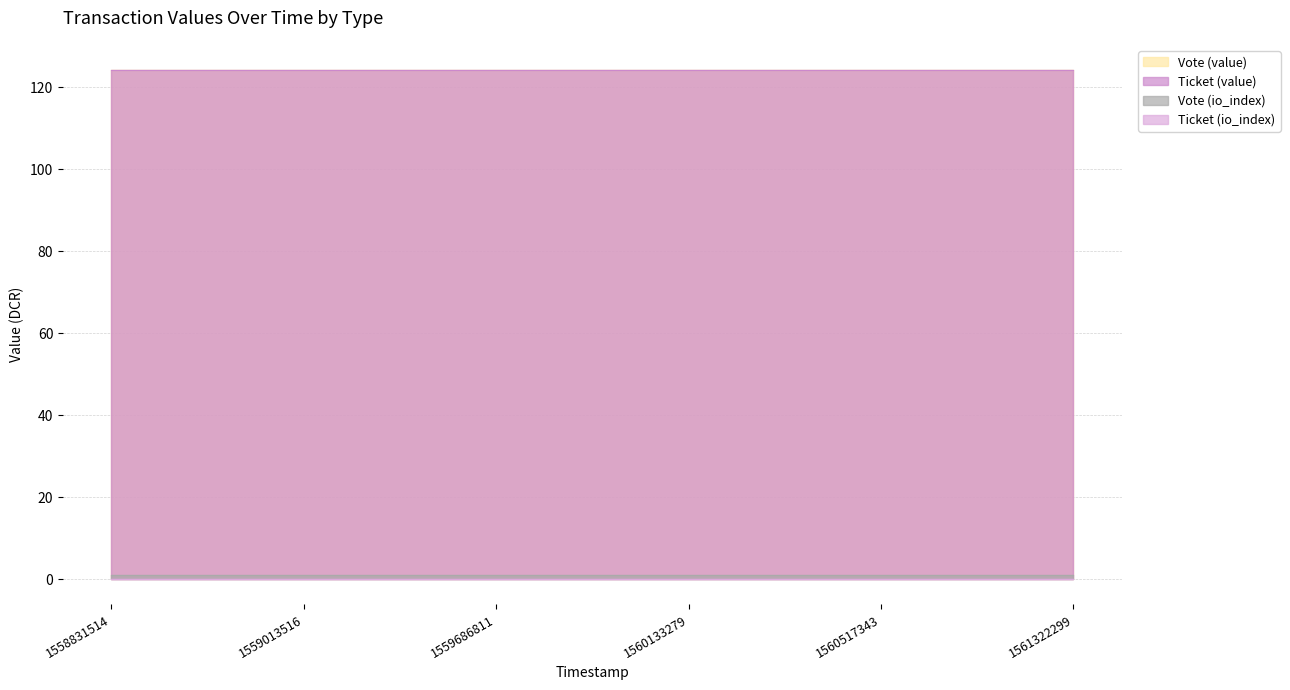

At how many categories does at least one series exceed 56?

6